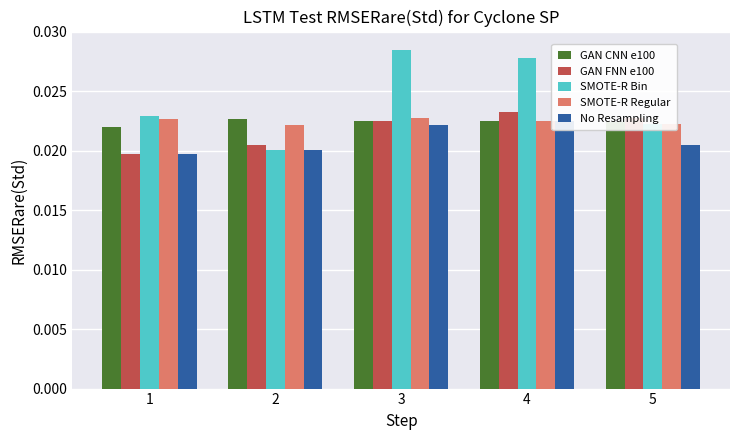

Count the number of categories in the chart.

5